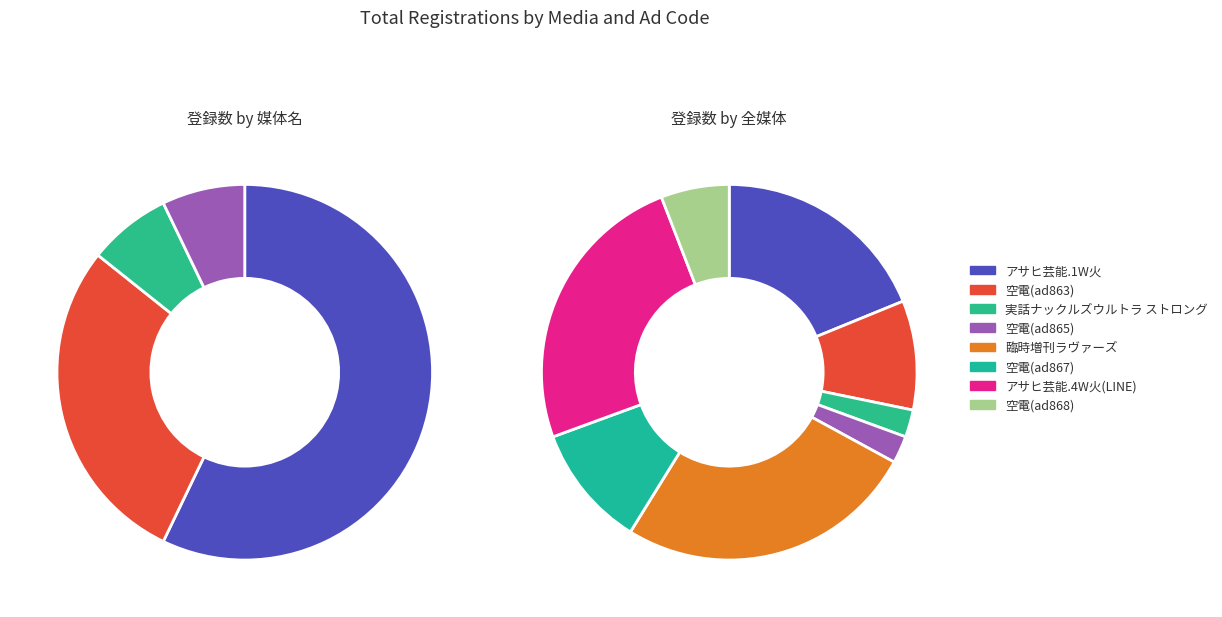

Count the number of slices in the pie.

8